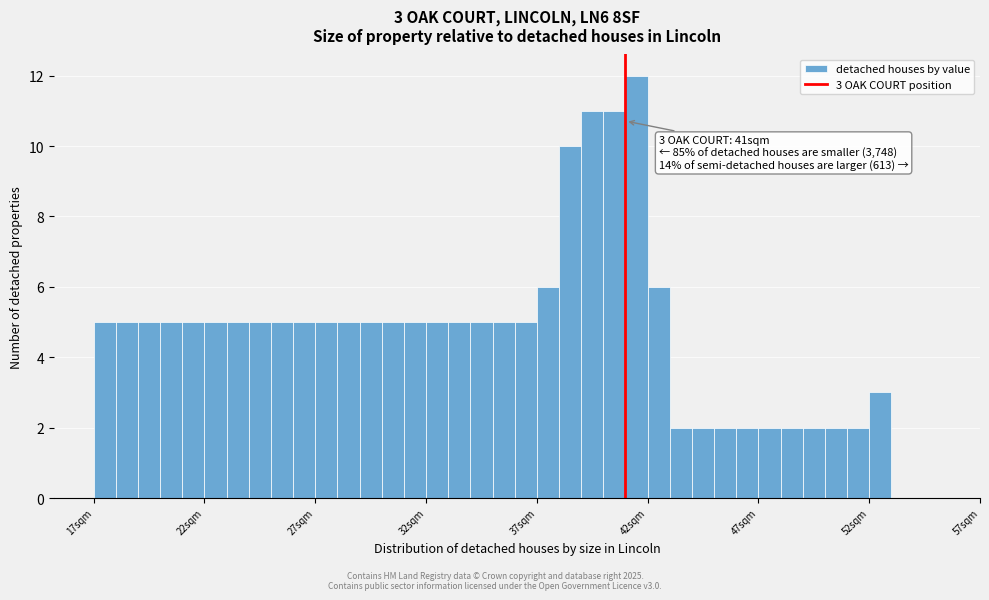

Around what value on the x-axis is the tallest bar? Give the approximate position of its centre, as read against the axis.

41.5